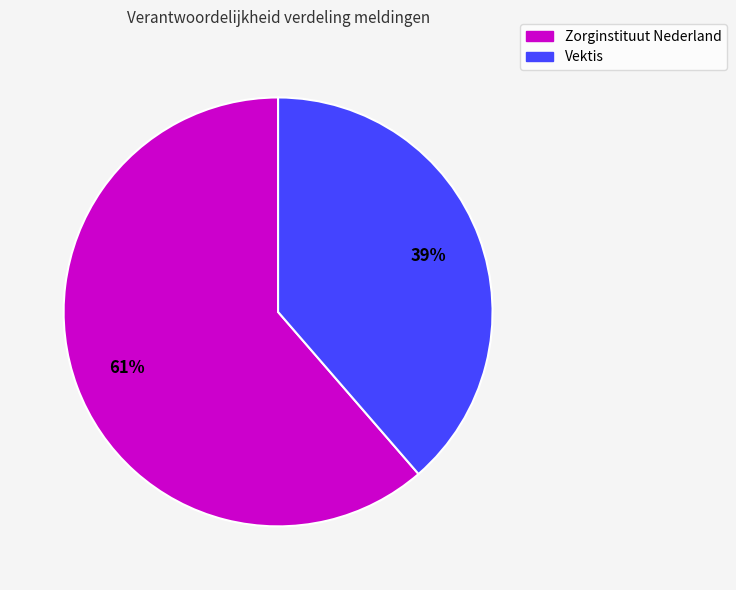

How many slices are in this pie chart?

2